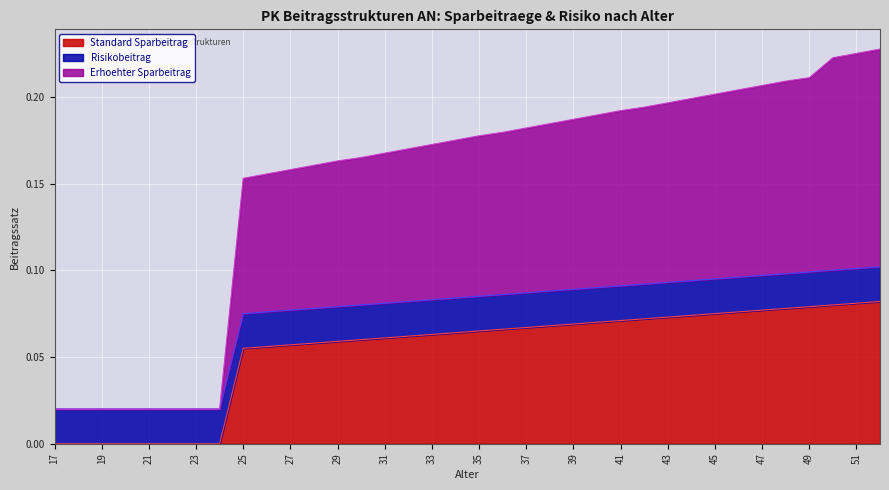

How many data points does each series have?

36